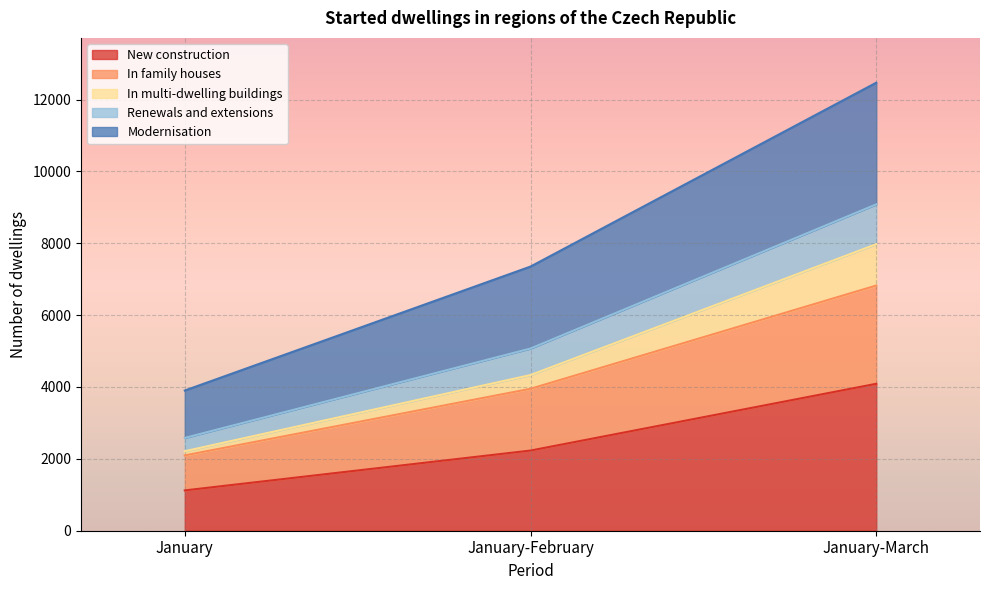

What is the label of the 1st point from the left?

January